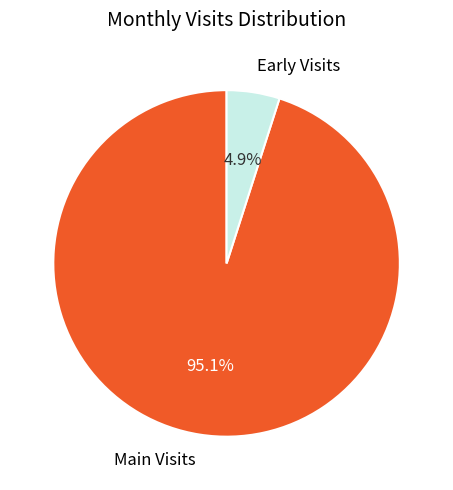

What percentage do Main Visits and Early Visits together represent?

100.0%